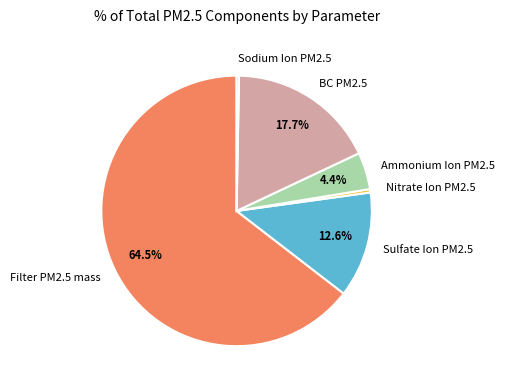

What percentage is NOT represented by Ammonium Ion PM2.5?

95.6%